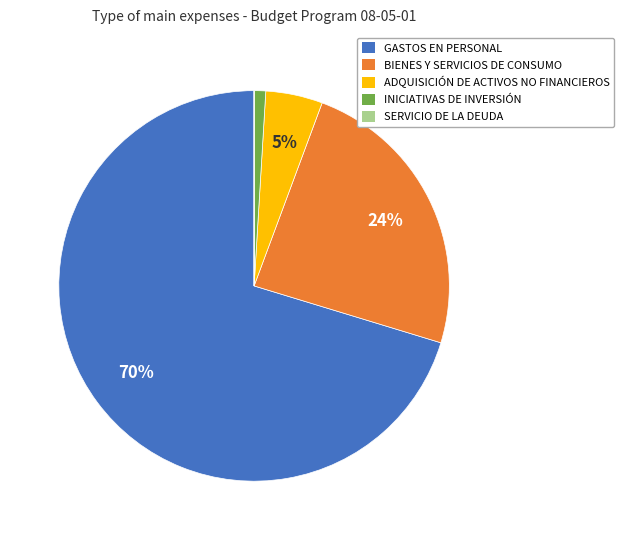

Is the sum of INICIATIVAS DE INVERSIÓN and ADQUISICIÓN DE ACTIVOS NO FINANCIEROS greater than half?

No